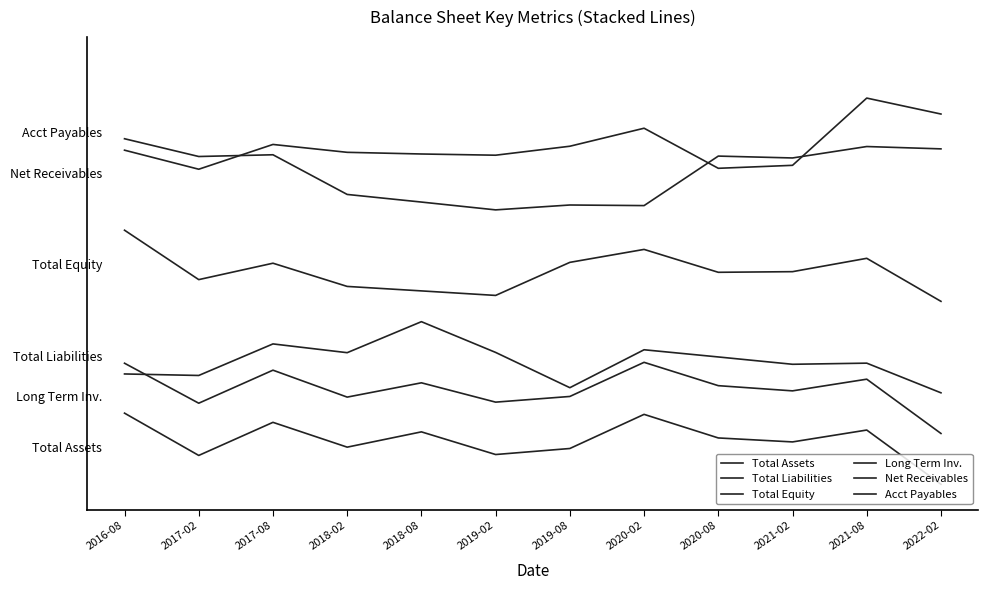

Which series has the largest total across all categories?

Acct Payables